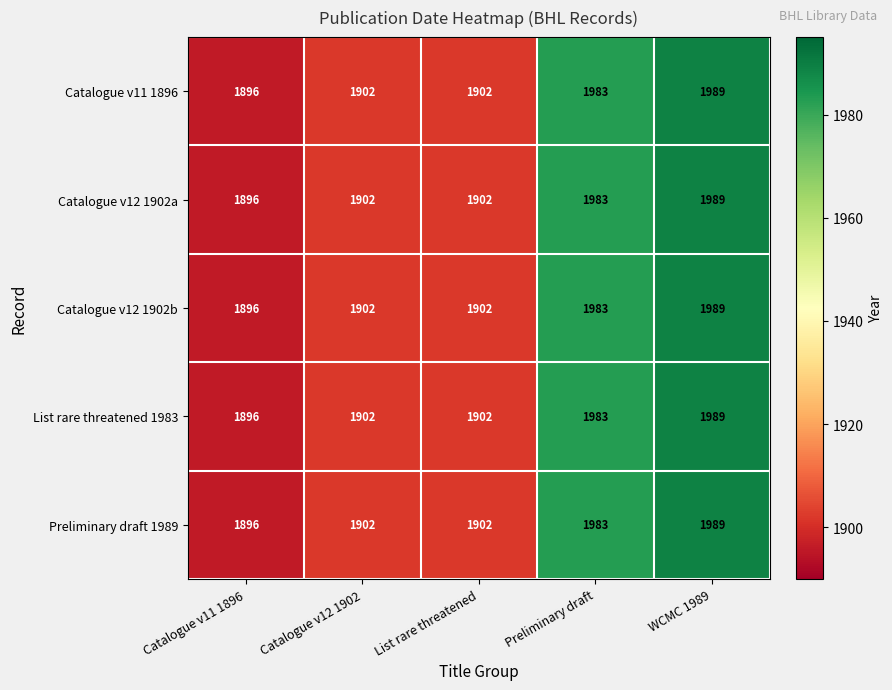

The value of Catalogue v12 1902b at WCMC 1989 is 907. True or false?

False